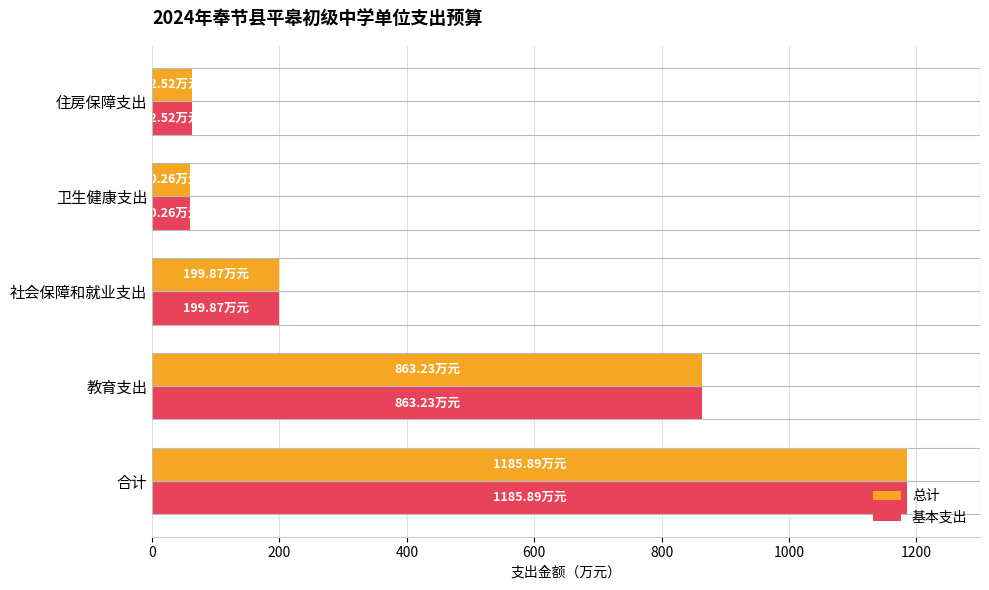

At how many categories does at least one series exceed 850?

2